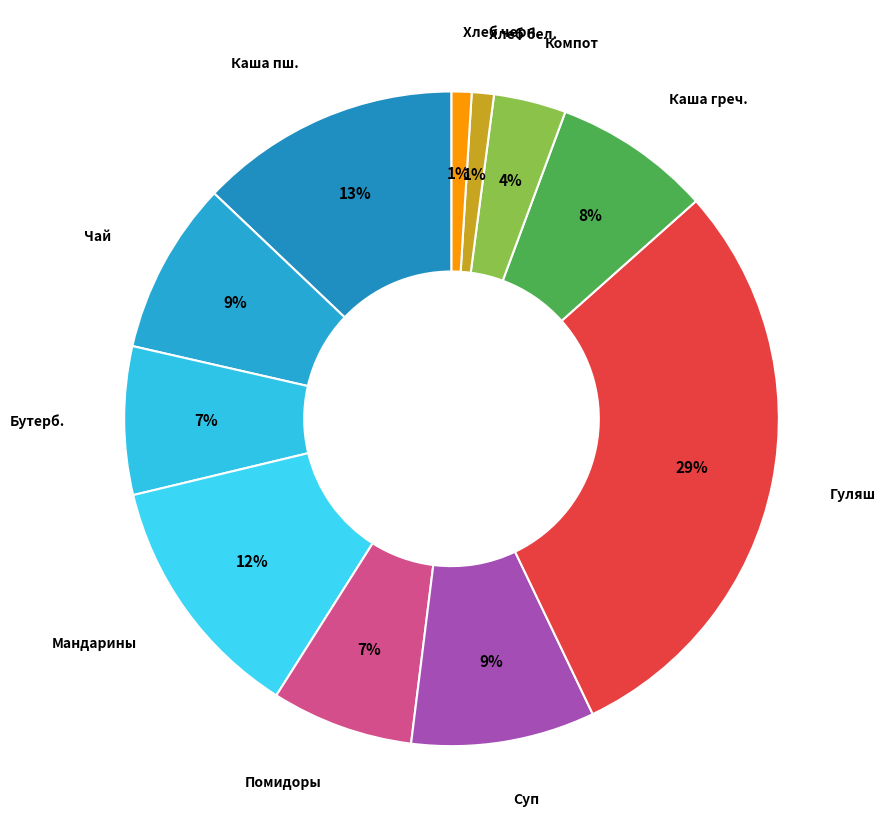

Does Бутерб. represent more than half of the total?

No